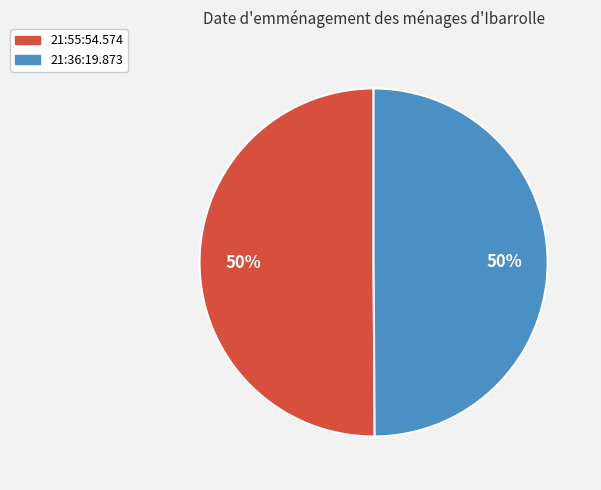

What percentage is the 21:36:19.873 slice, to the nearest percent?

50%